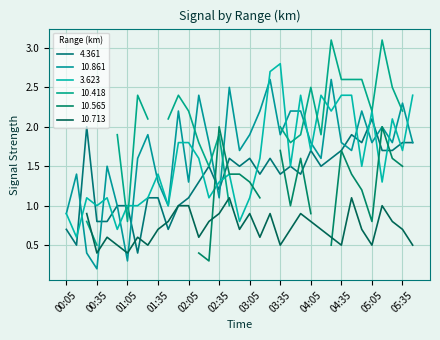

Read the 4.361 value at 05:45.

1.8